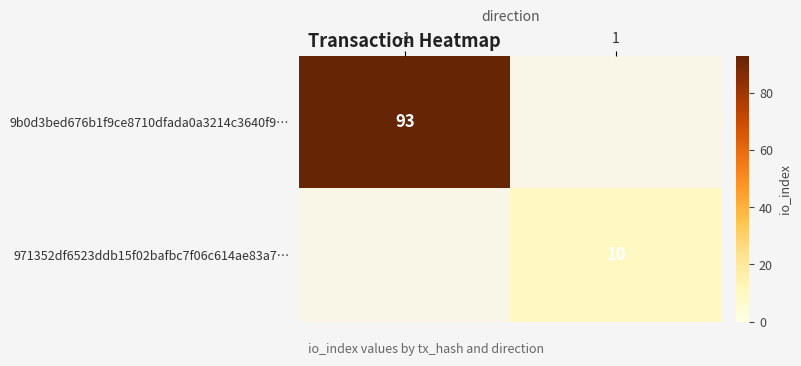

Is it true that 971352df6523ddb15f02bafbc7f06c614ae83a7… equals 13 at 1?

False